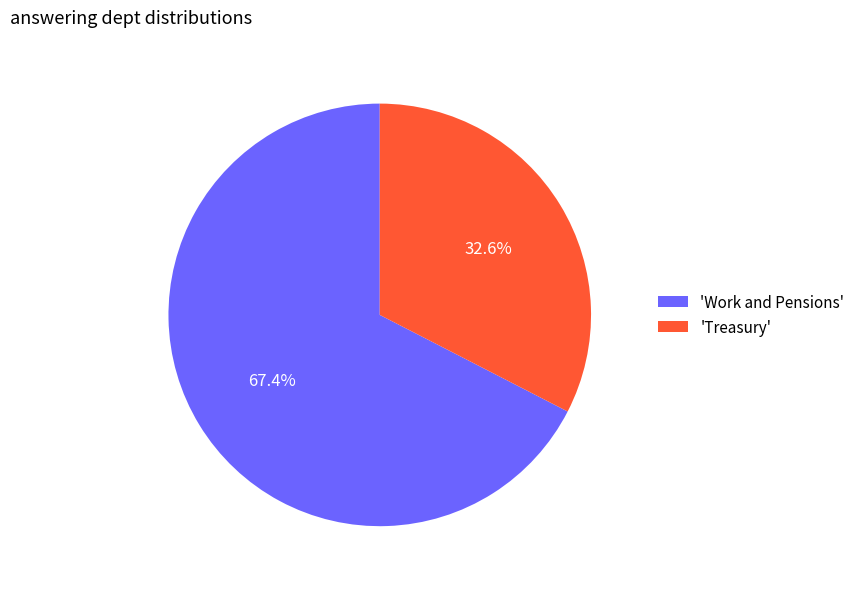

What is the largest slice in the pie chart?

'Work and Pensions'